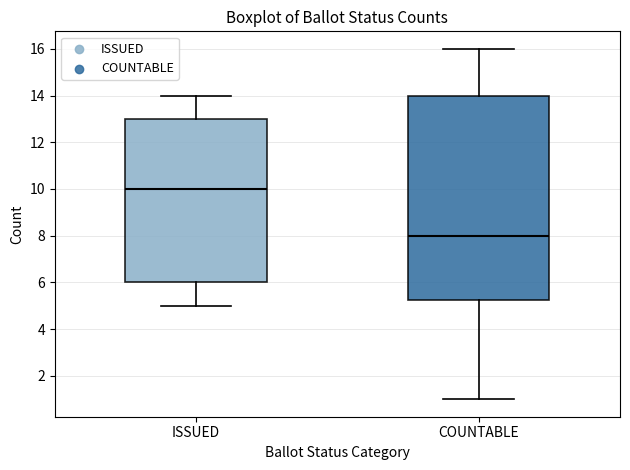

Comparing the boxes themselves (not the whiskers), which one is the tallest?

COUNTABLE